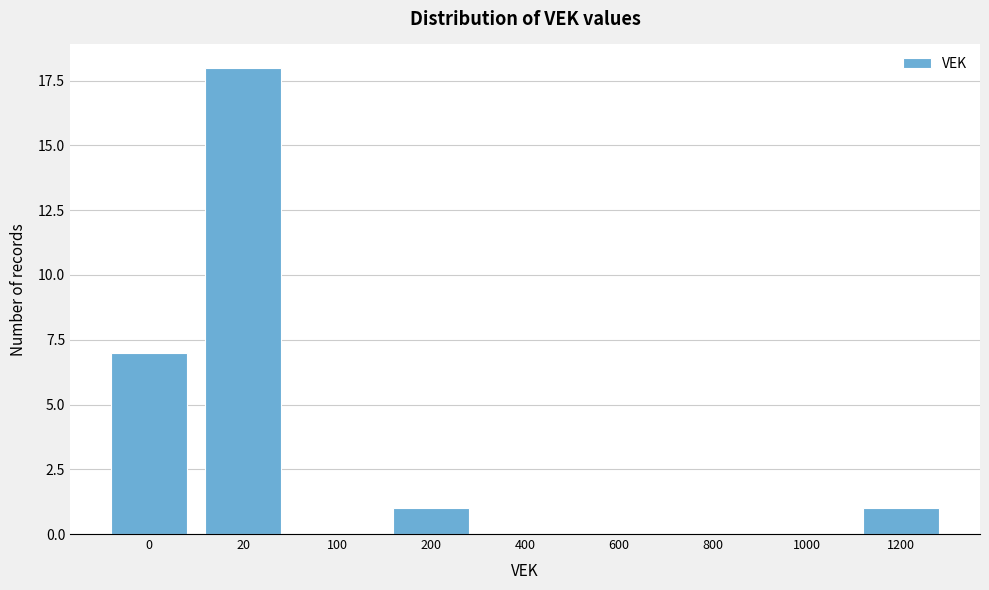

Reading left to right, extract all data points from this chart.

0=7	20=18	100=0	200=1	400=0	600=0	800=0	1000=0	1200=1